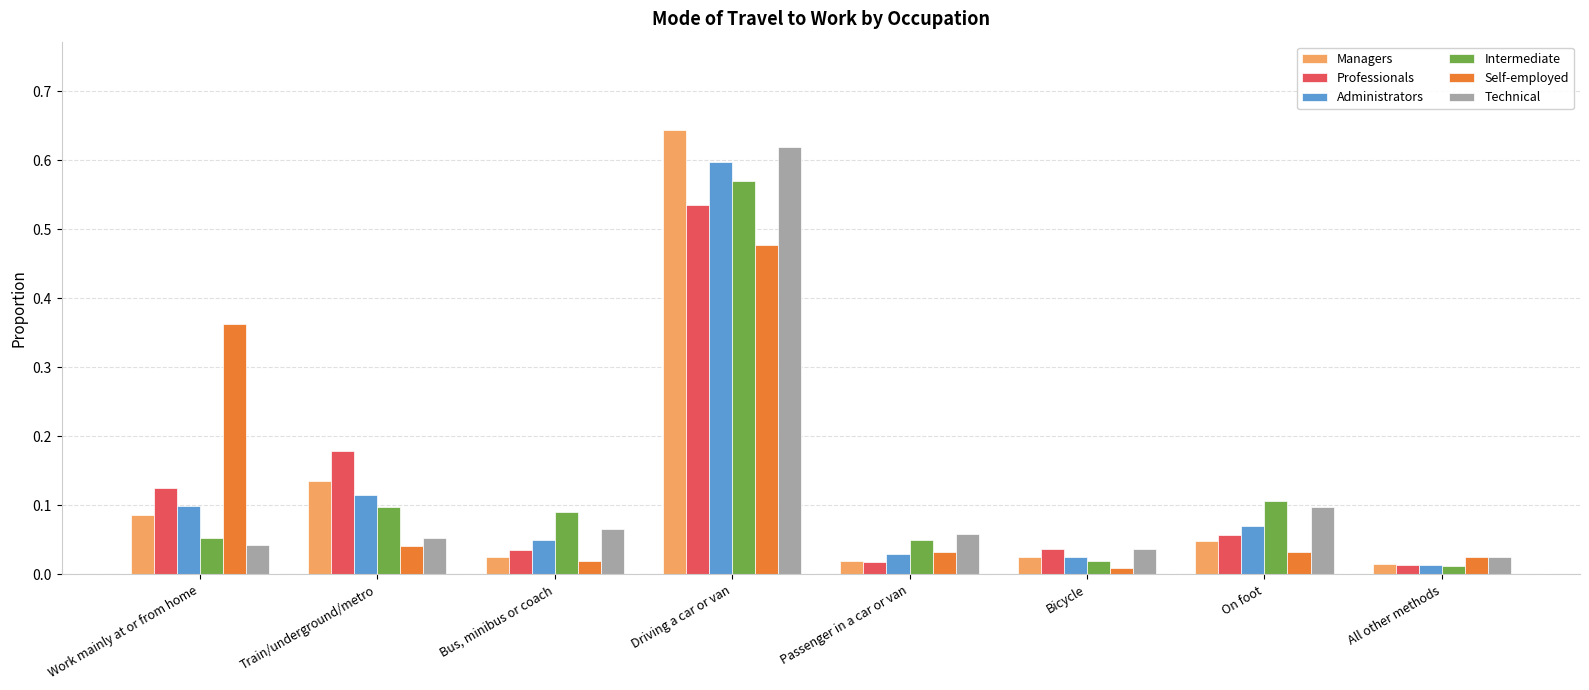

What is the sum of all Administrators values?

1.0